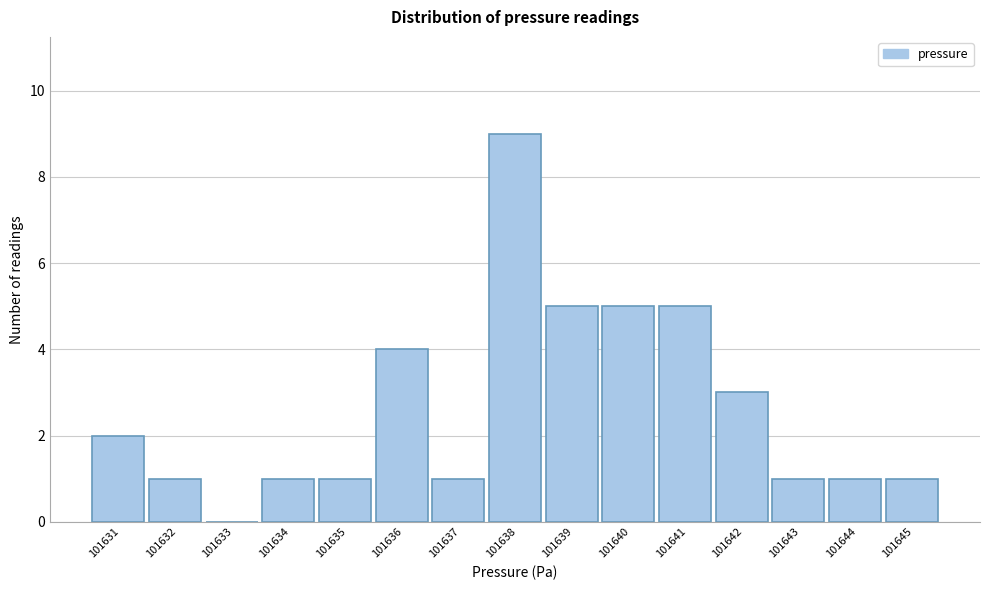

Reading right to left, list all the values displayed in this chart.

101645=1	101644=1	101643=1	101642=3	101641=5	101640=5	101639=5	101638=9	101637=1	101636=4	101635=1	101634=1	101633=0	101632=1	101631=2